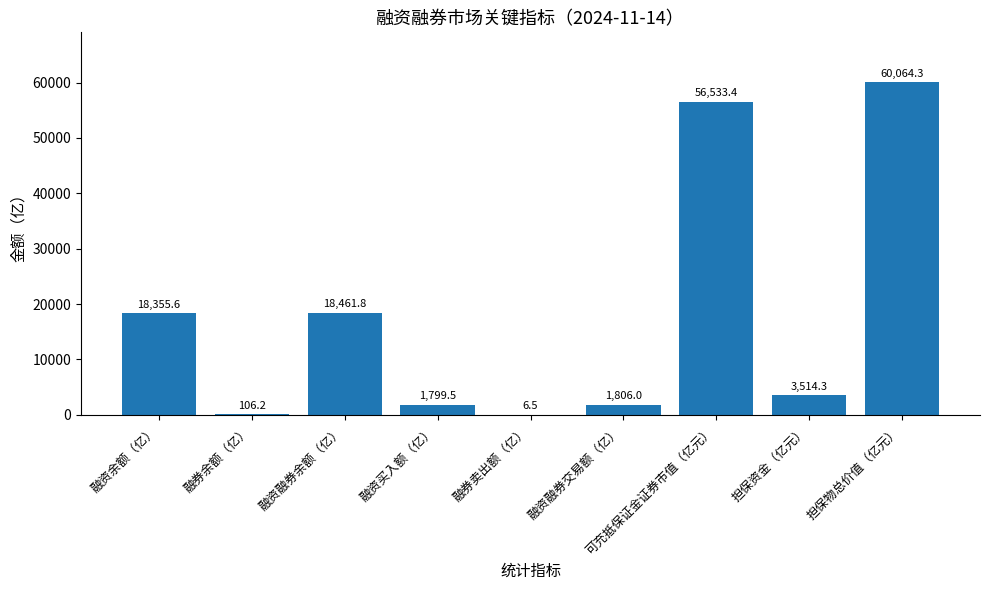

The value at 融资融券余额（亿） is 32790.8. True or false?

False